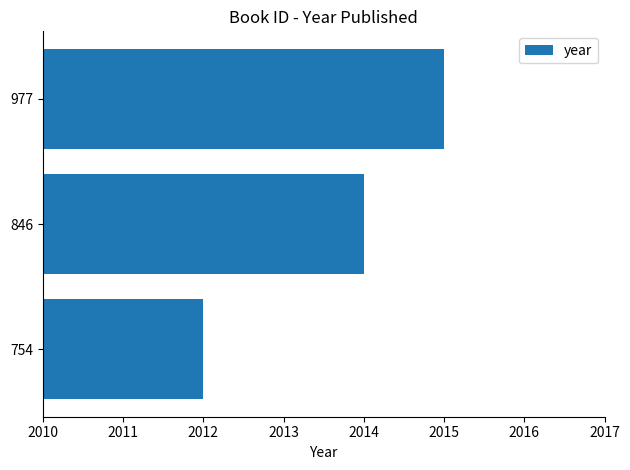

What is the difference between the second highest and minimum values?

2